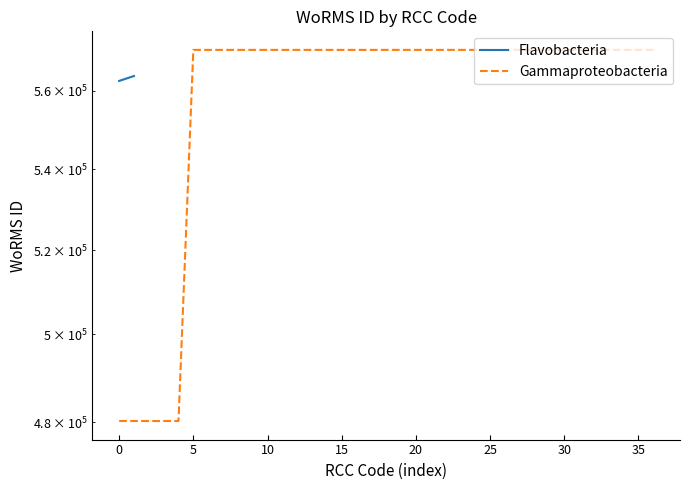

How many data points are less than 570802?

5